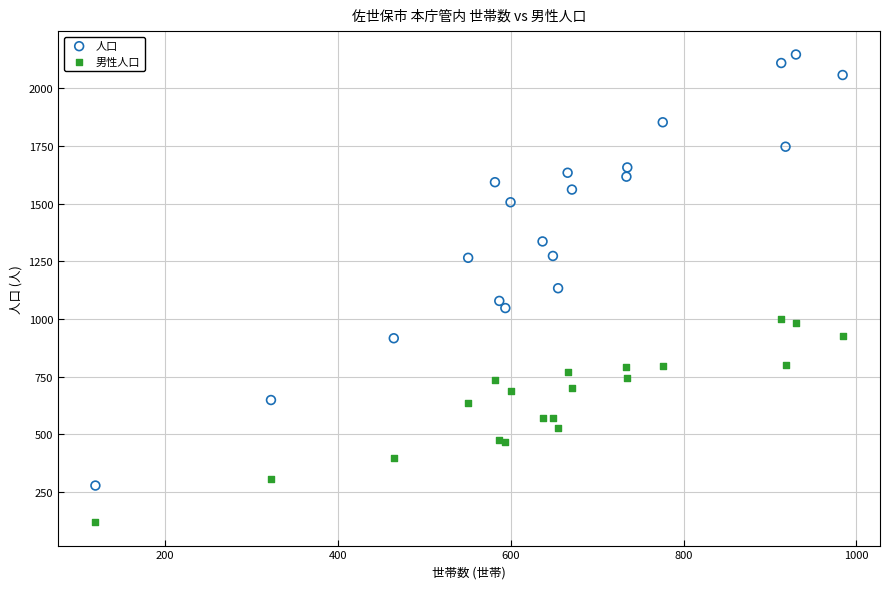

Which series reaches the minimum Y coordinate?

男性人口